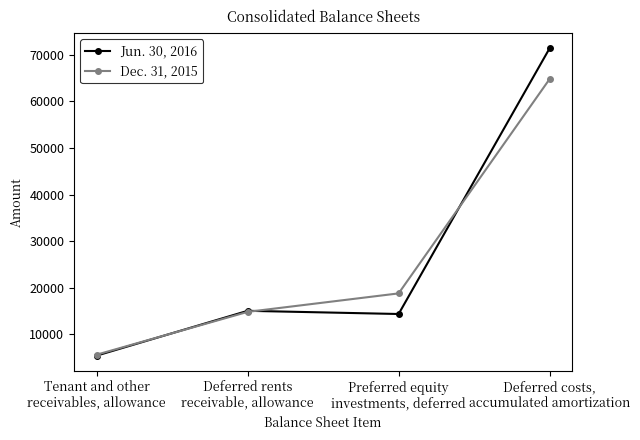

Where is Jun. 30, 2016 nearest to the value 38401?

Deferred rents
receivable, allowance